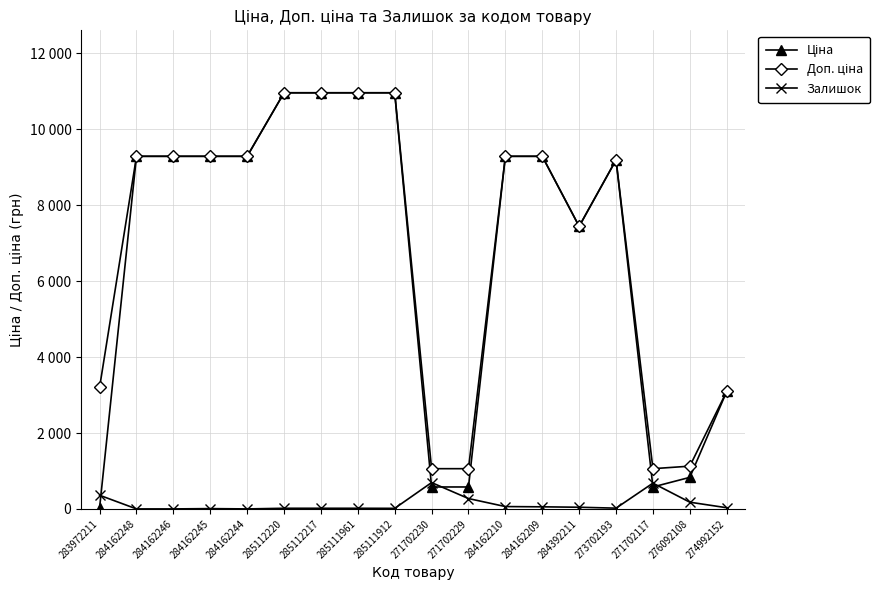

Is this an area chart (filled region under the line)?

No